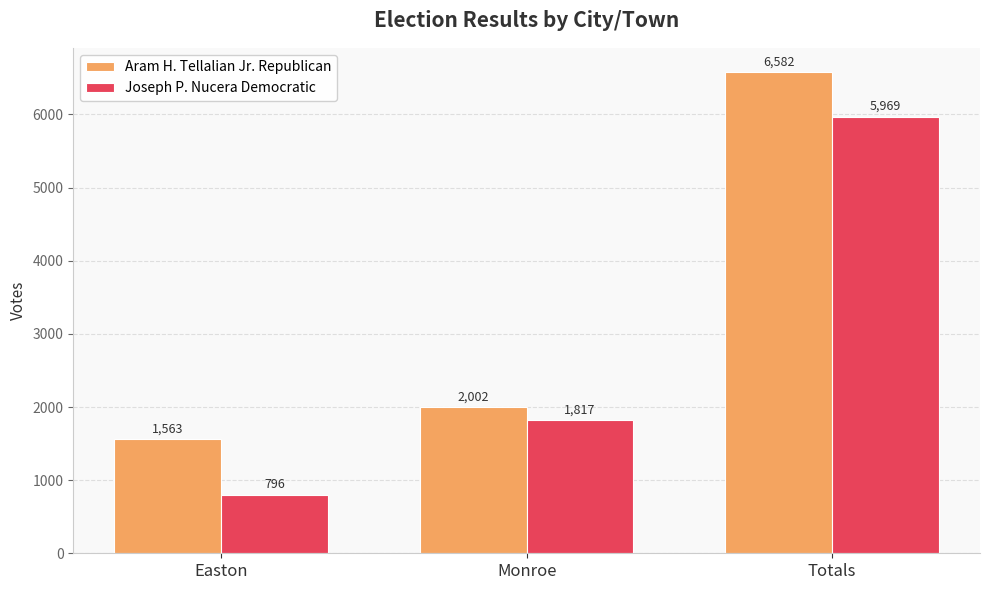

What is the minimum value shown in the chart?

796